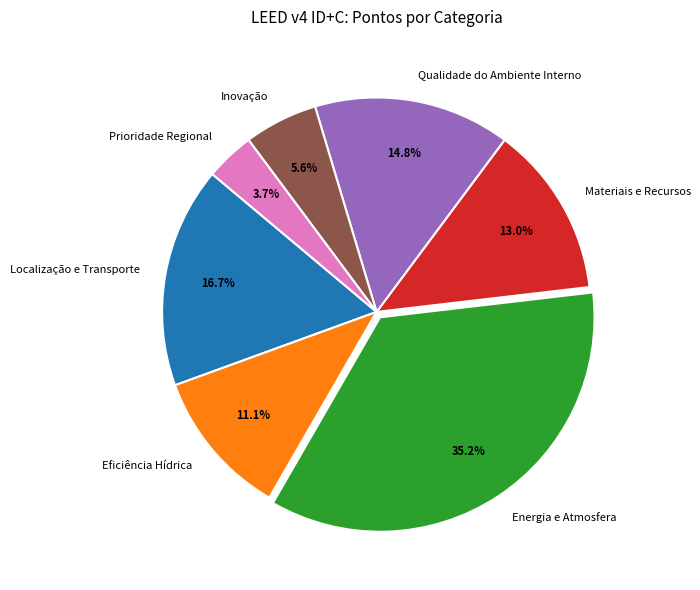

Is it true that Inovação is 6% of the pie?

True